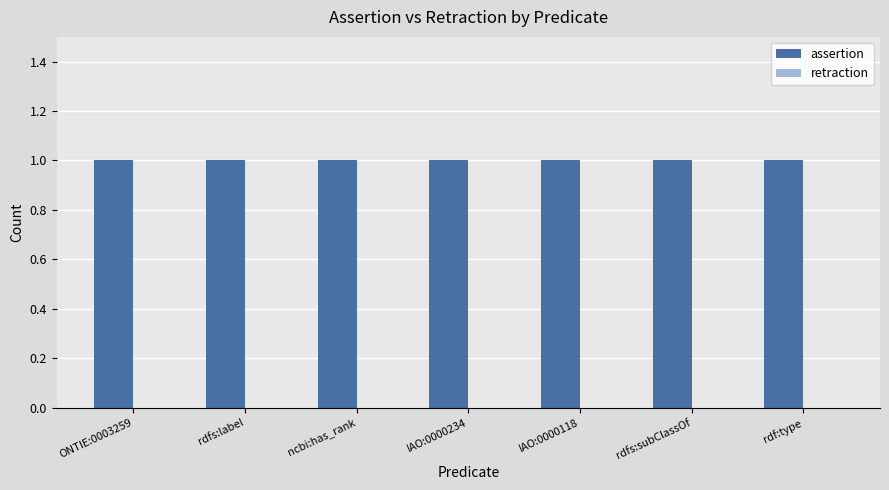

What is the sum of the assertion values at ncbi:has_rank and rdfs:subClassOf?

2